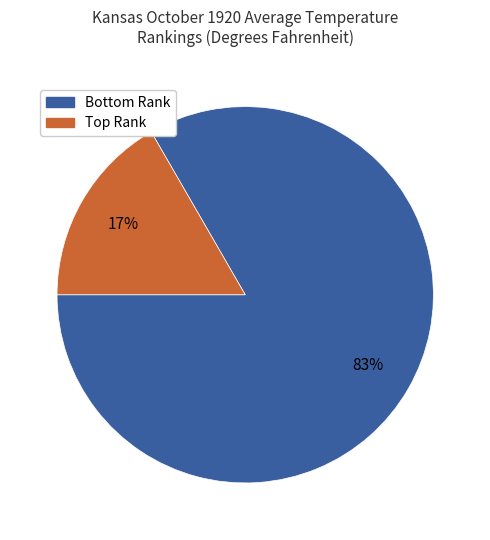

How many slices are in this pie chart?

2